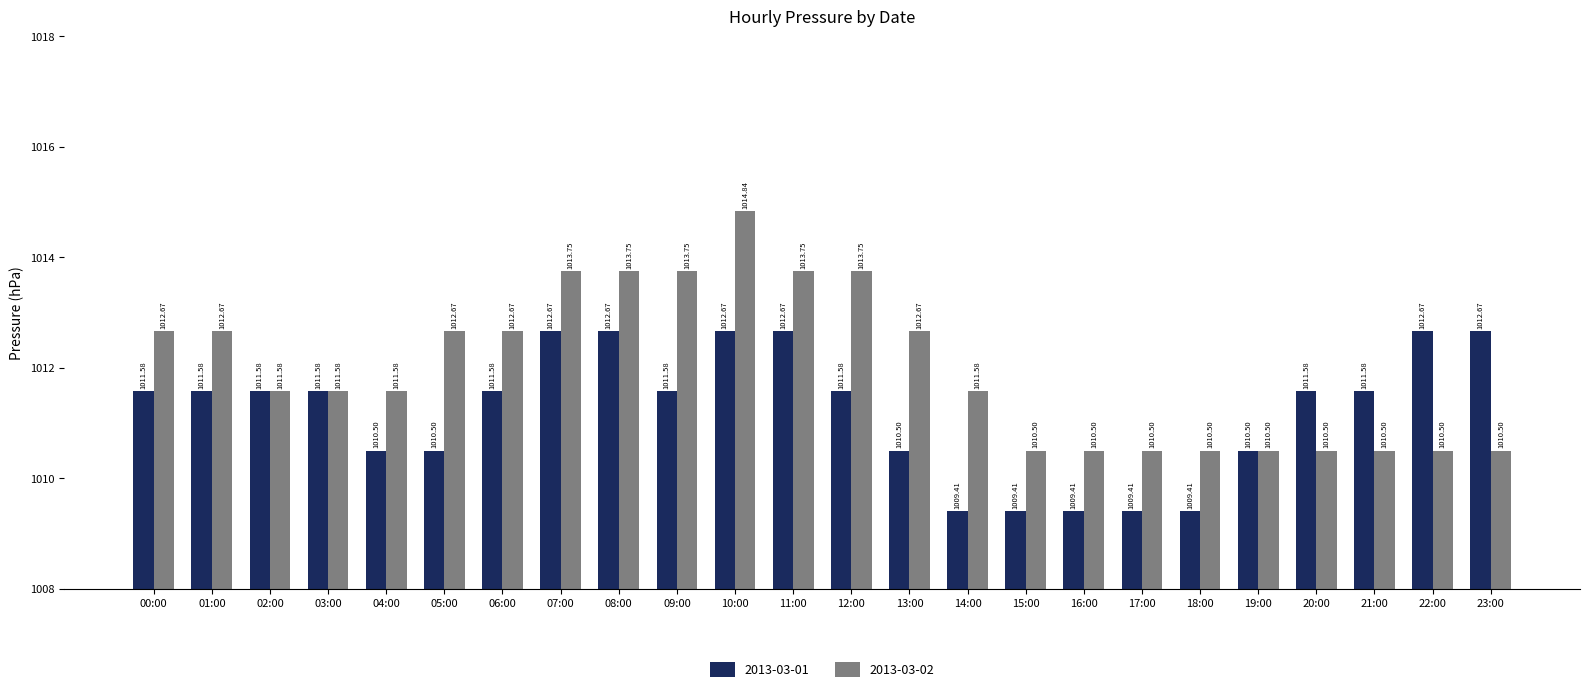

What is the maximum value for 2013-03-02?

1014.8